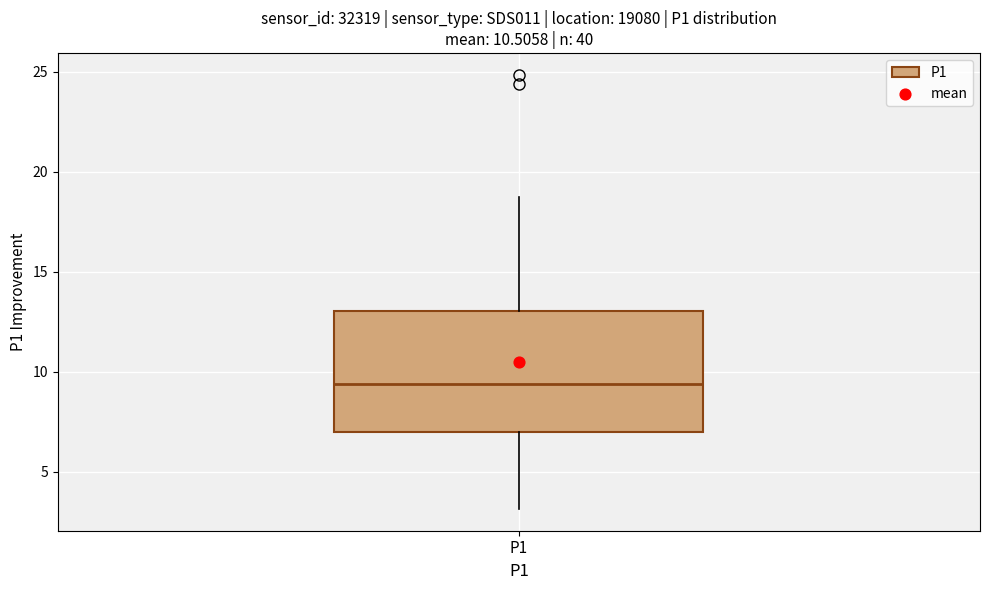

Transcribe this box plot: give where the median line is, the range the box spans, and where the two whiskers end, as read against the y-axis. The values are not printed on the chart, so give them approximately, as read against the axis.

median 9.5, box 7.0 to 13.0, whiskers 3.0 to 18.5